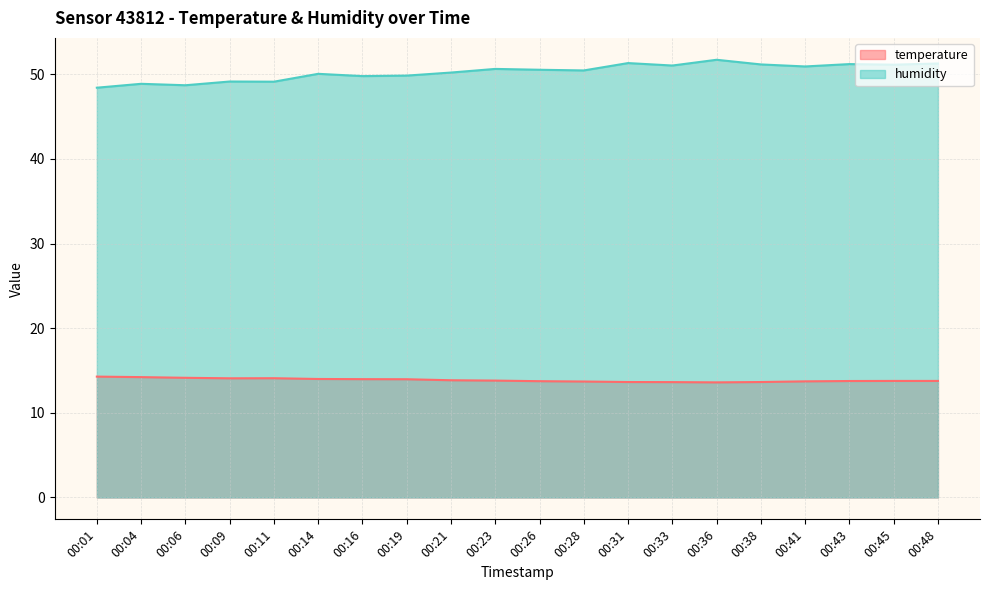

Reading left to right, what are all the values shown in this chart?

temperature: 00:01=14.3	00:04=14.2	00:06=14.1	00:09=14.1	00:11=14.1	00:14=14.0	00:16=14.0	00:19=14.0	00:21=13.8	00:23=13.8	00:26=13.7	00:28=13.7	00:31=13.6	00:33=13.6	00:36=13.6	00:38=13.6	00:41=13.7	00:43=13.8	00:45=13.8	00:48=13.8
humidity: 00:01=48.4	00:04=48.9	00:06=48.7	00:09=49.1	00:11=49.1	00:14=50.1	00:16=49.8	00:19=49.9	00:21=50.2	00:23=50.6	00:26=50.5	00:28=50.5	00:31=51.3	00:33=51.0	00:36=51.7	00:38=51.2	00:41=50.9	00:43=51.2	00:45=51.1	00:48=51.3